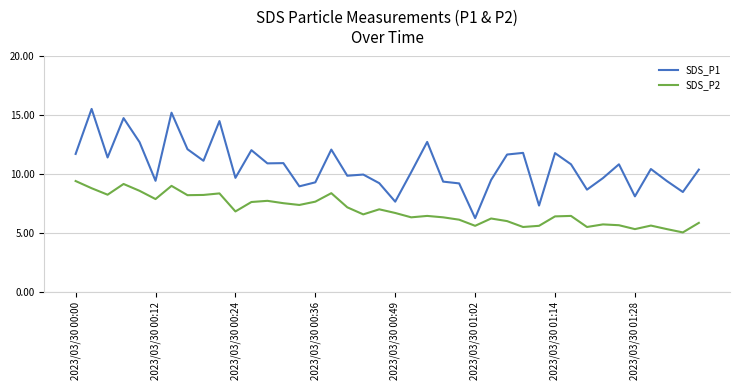

How many lines are shown in the chart?

2